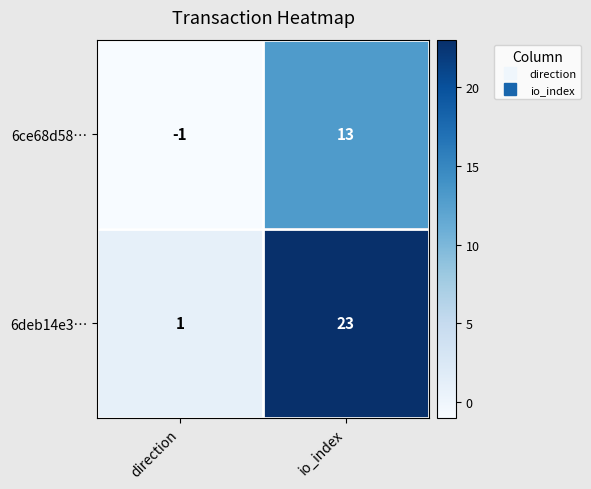

List the series in order of their overall mean, highest first.

6deb14e3…, 6ce68d58…